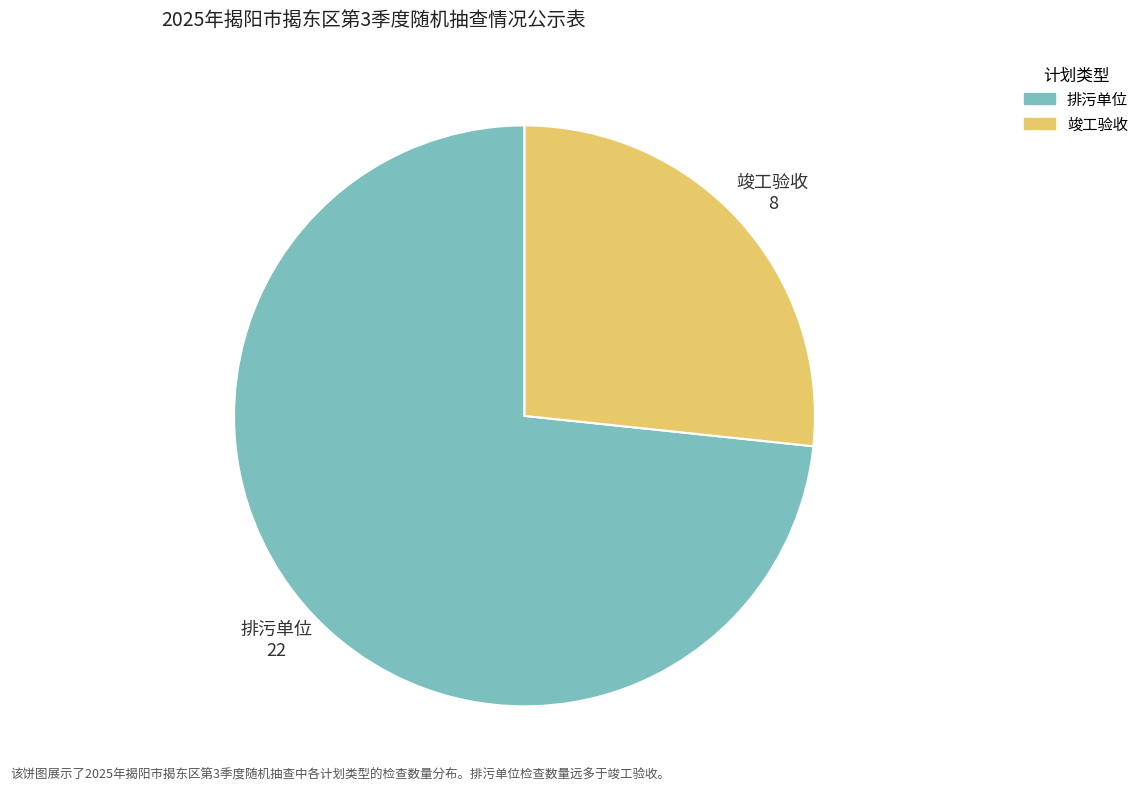

Which slice is the smallest?

竣工验收